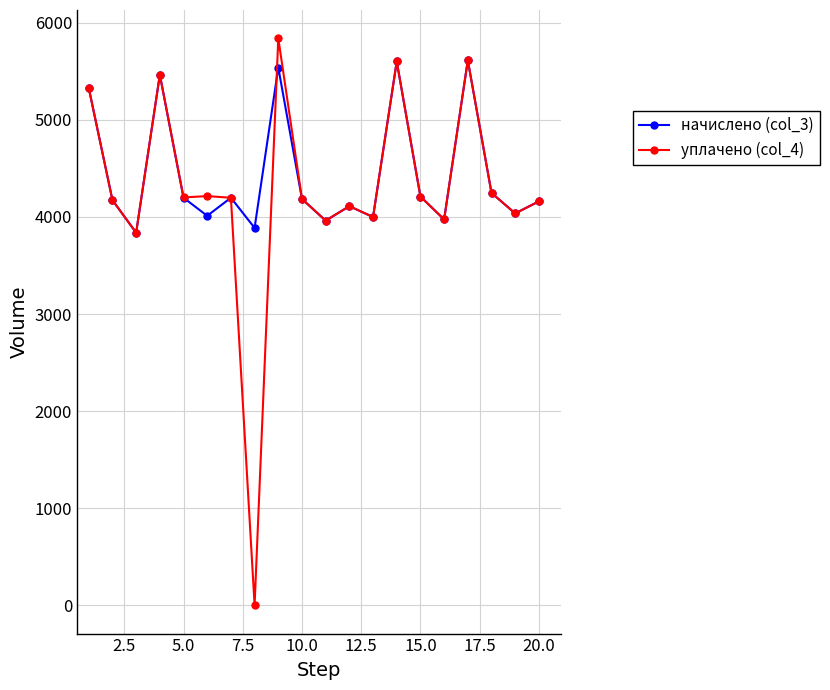

Which series has the largest range (max minus min)?

уплачено (col_4)